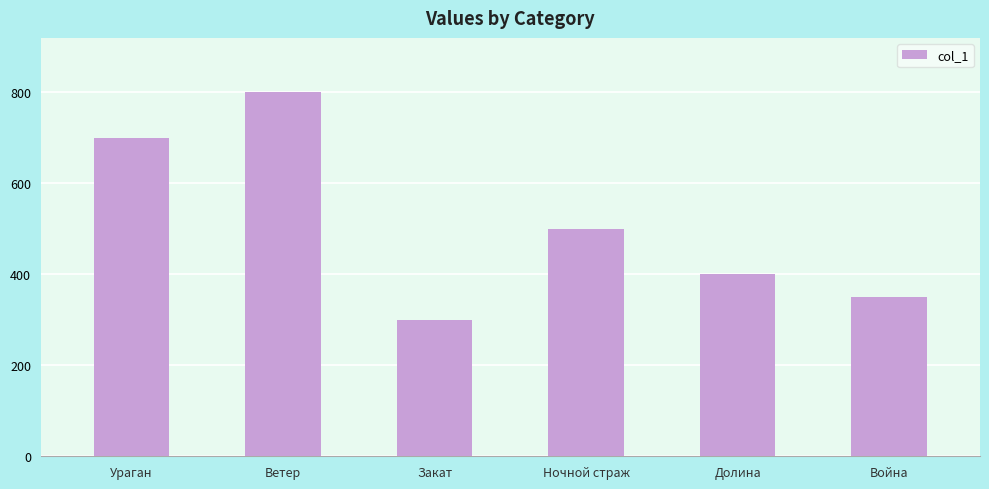

What is the change in value from Ураган to Война?

-350